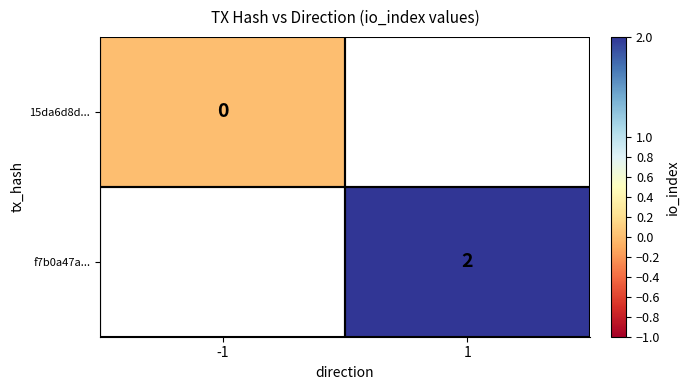

The f7b0a47a... series shows 2 at 1. True or false?

True